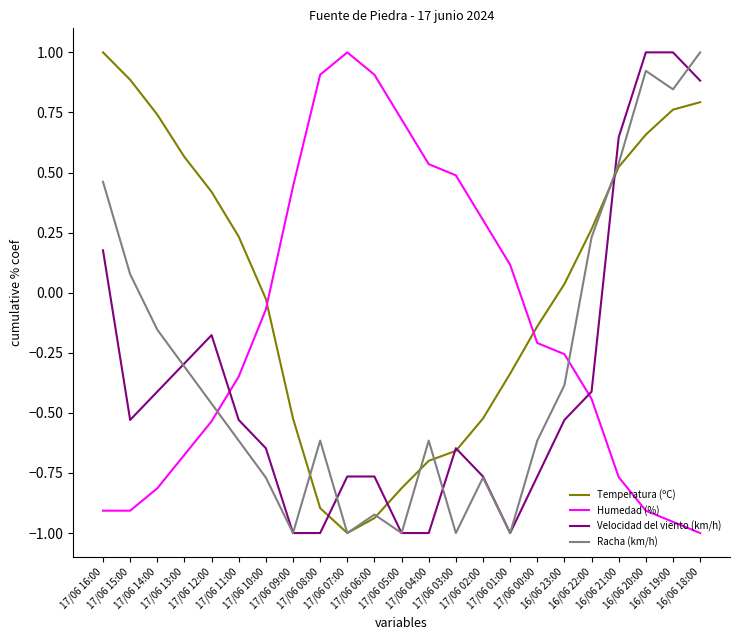

Where do Velocidad del viento (km/h) and Humedad (%) first cross each other?

17/06 12:00 and 17/06 11:00